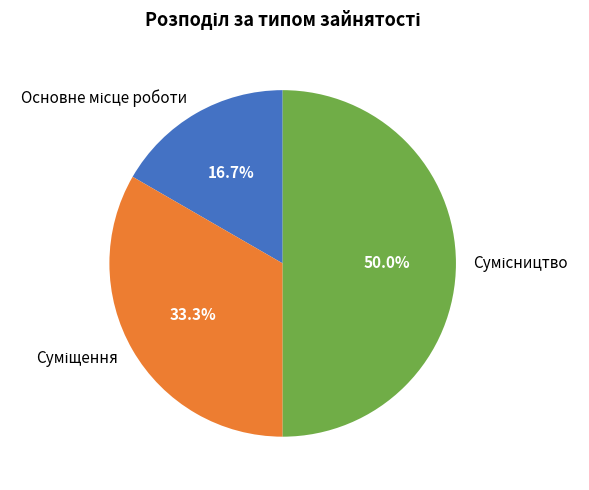

What is the change in value from Основне місце роботи to Суміщення?

+1